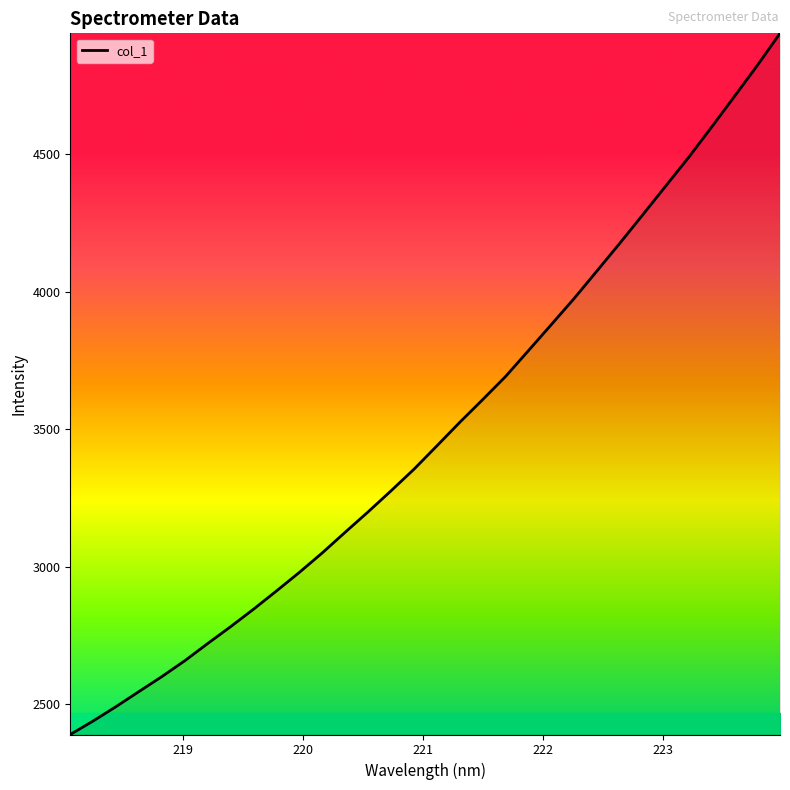

What is the difference between the maximum and minimum values?

2548.0